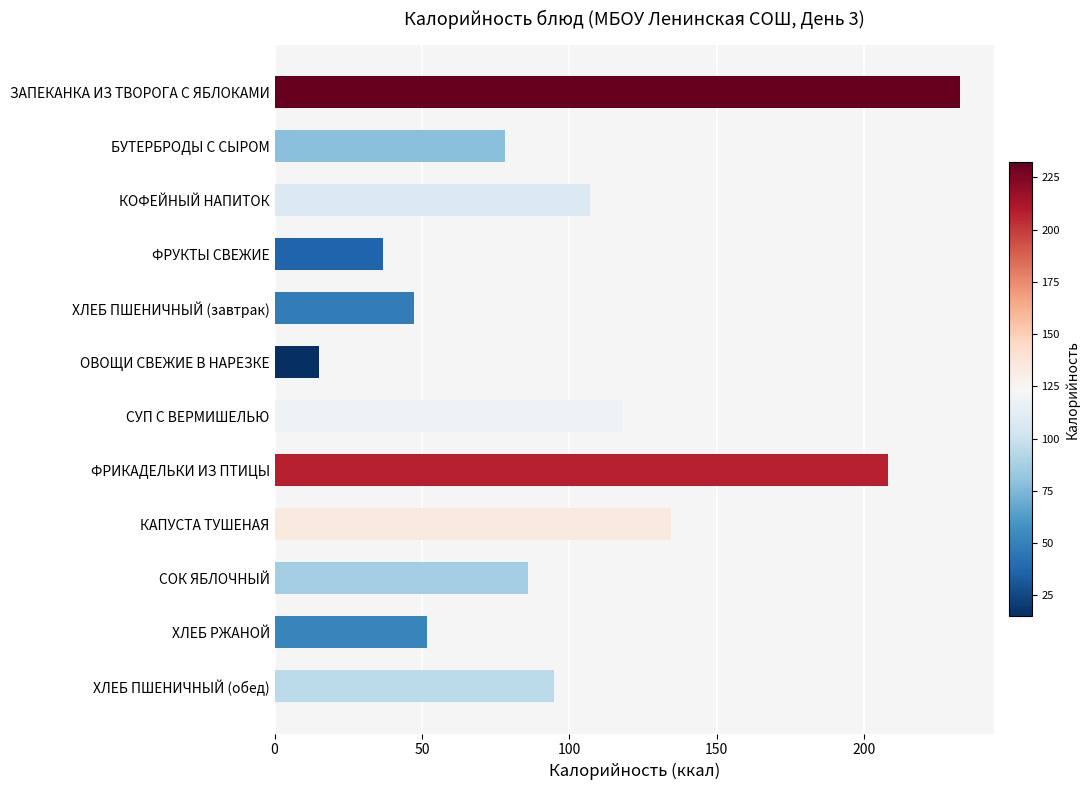

Does the chart contain any negative values?

No